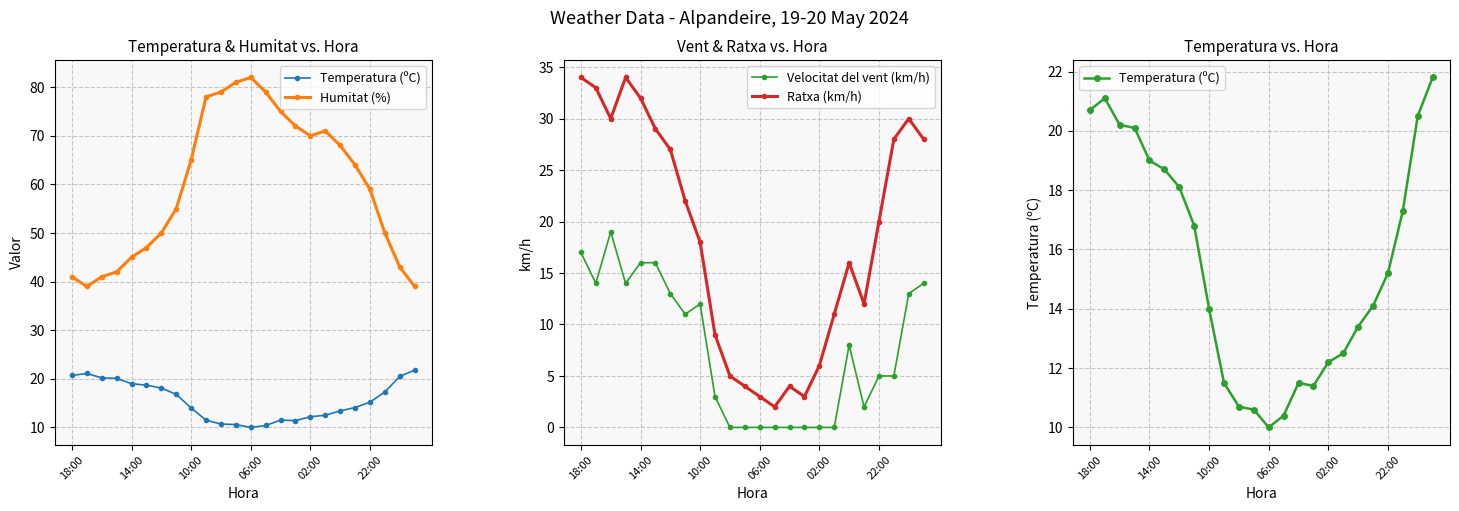

True or false: Velocitat del vent (km/h) and Ratxa (km/h) cross at least once.

False